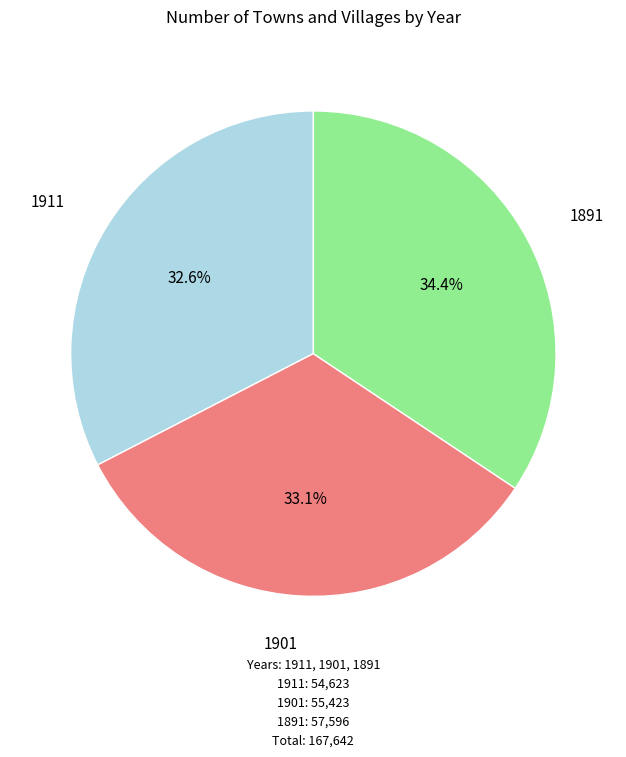

To the nearest percent, what is the combined percentage of 1901 and 1911?

66%